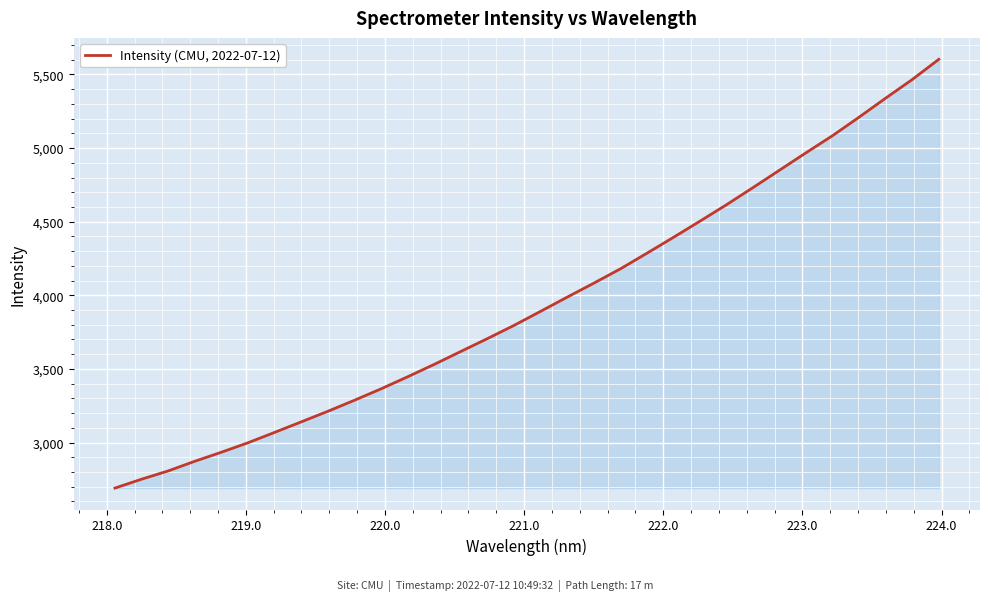

What is the difference between the maximum and minimum values?

2912.1